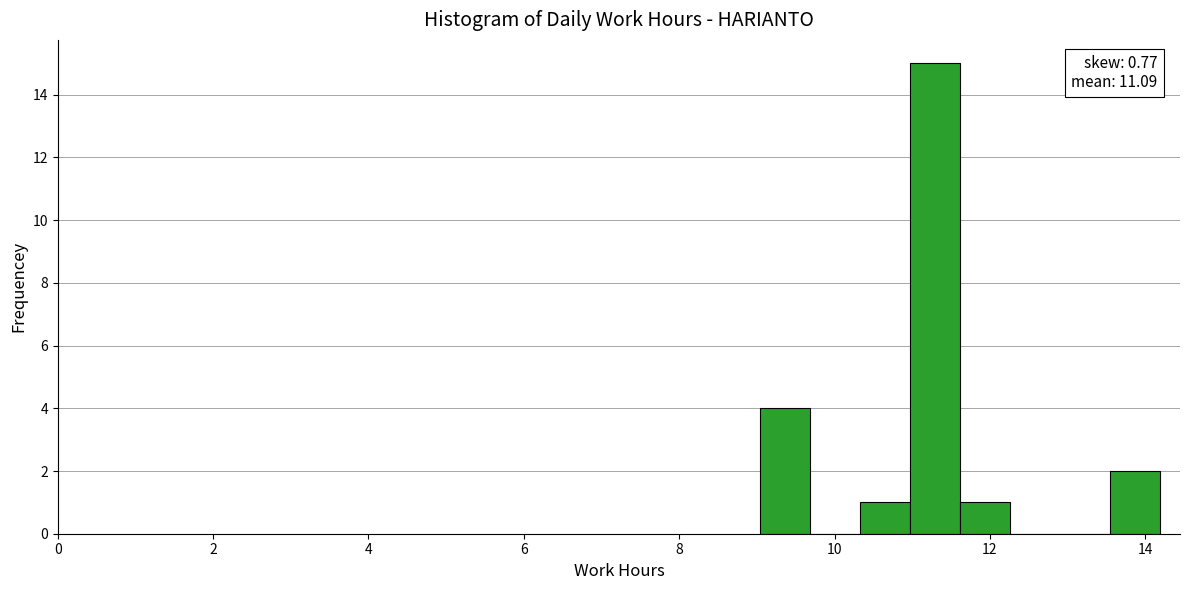

Read against the x-axis, roughly where is the centre of the tallest bar?

11.2